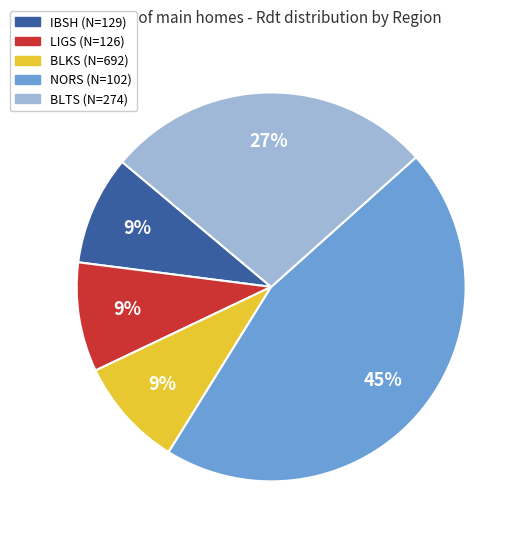

Combined, do NORS (N=102) and BLTS (N=274) account for over 50%?

Yes